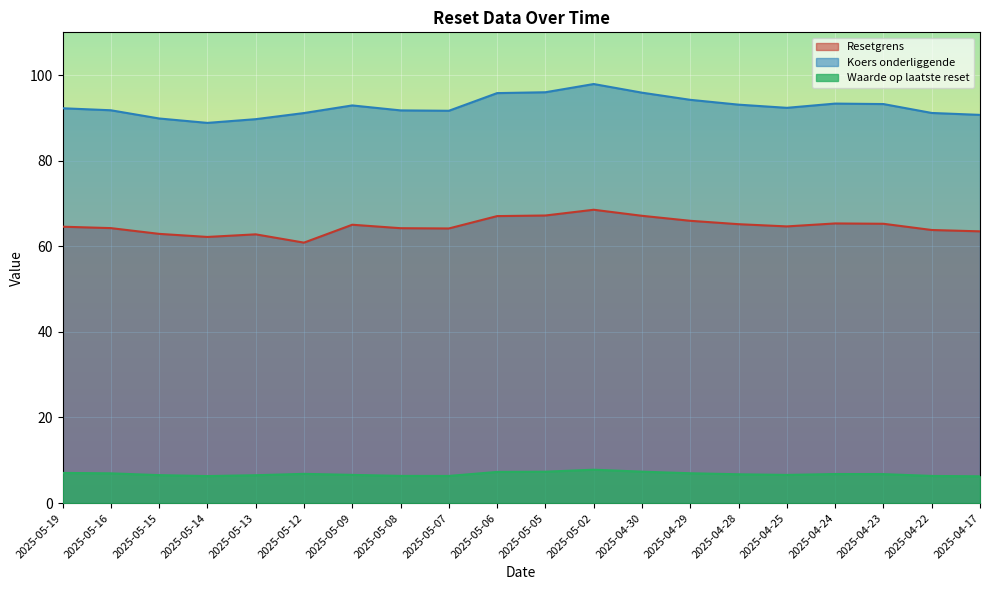

What is the highest value of the Resetgrens series?

68.5